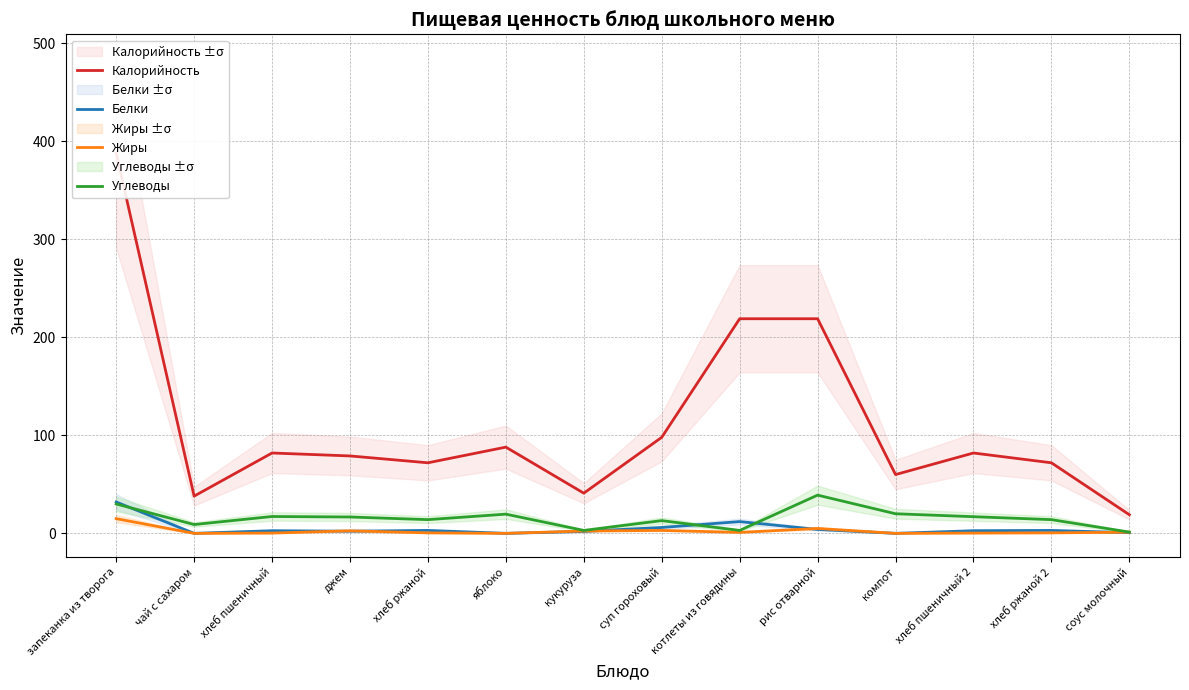

Which series has the widest spread of values?

Калорийность